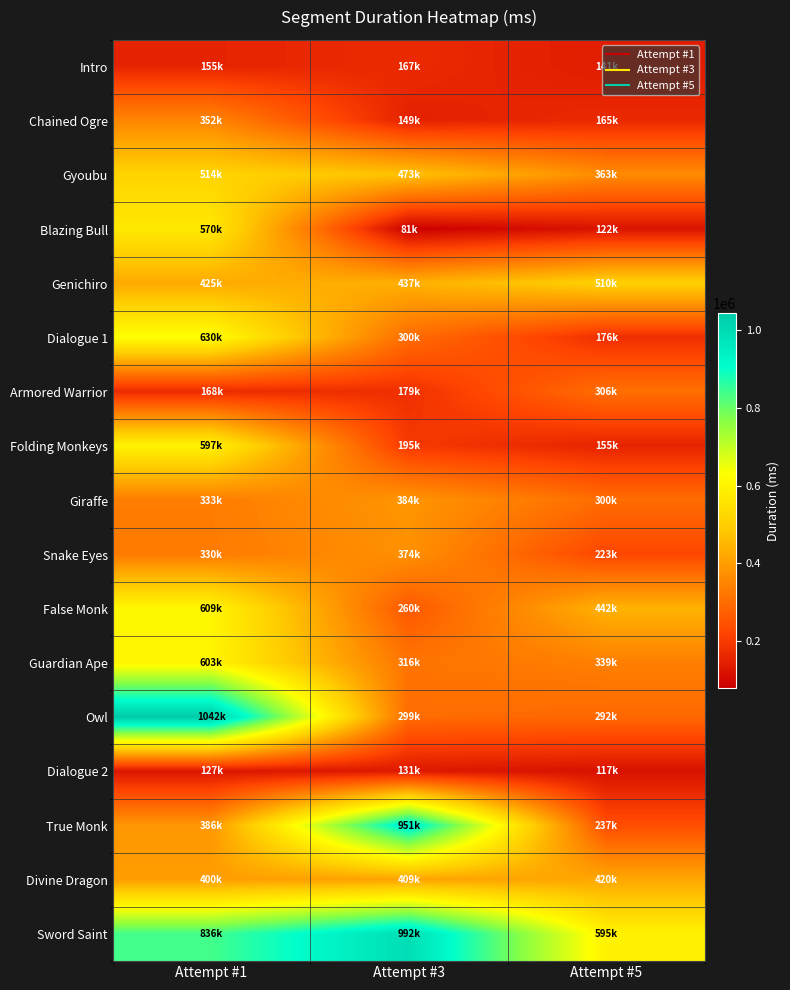

What is the spread (max minus min) of values at Attempt #5?

477947